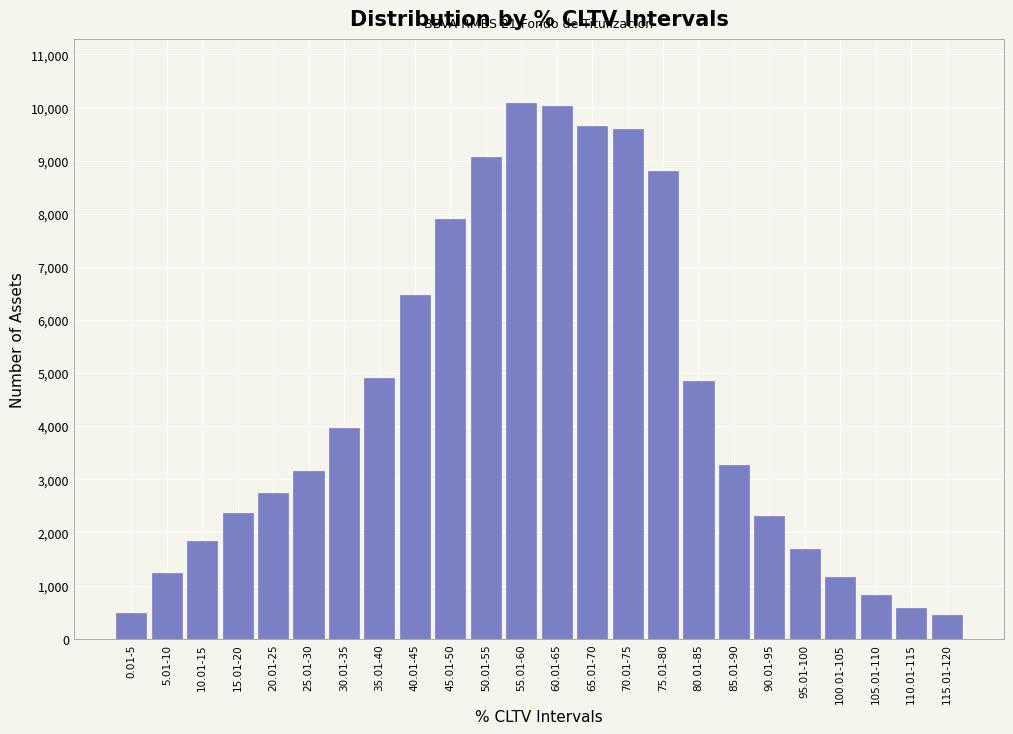

What is the greatest value displayed?

10079